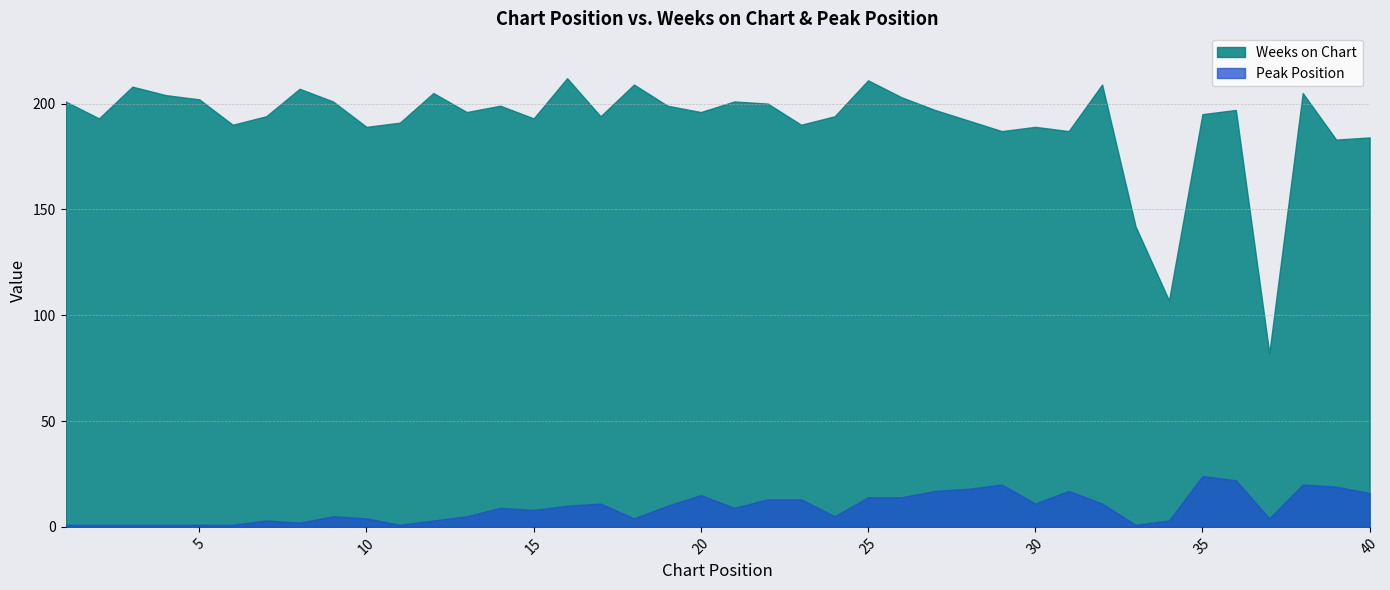

What is the greatest value displayed?

212